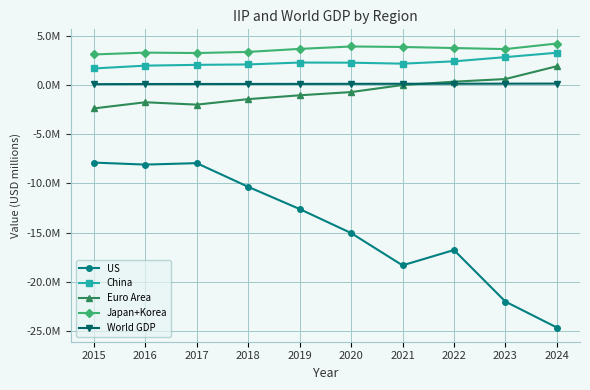

What are all the series names shown in the legend?

US, China, Euro Area, Japan+Korea, World GDP